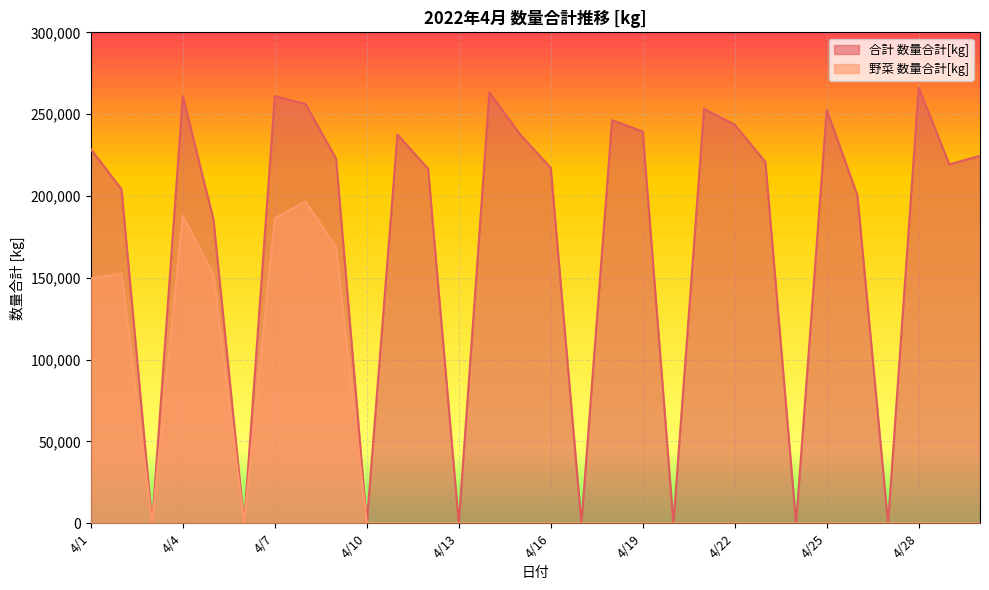

What is the sum of all 合計 数量合計[kg] values?

5158482